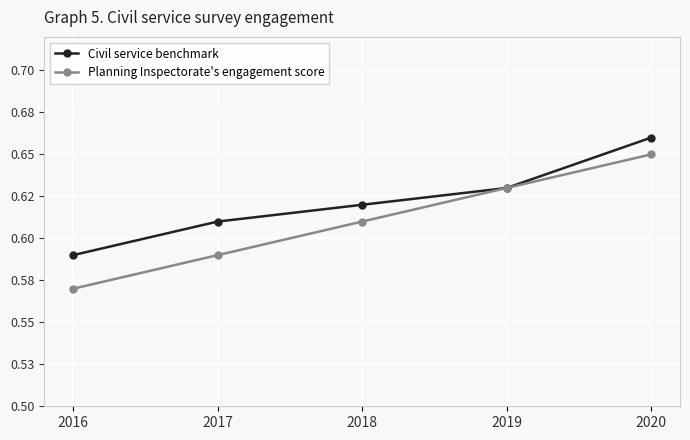

Is the value of Planning Inspectorate's engagement score at 2020 greater than the value of Civil service benchmark at 2018?

Yes